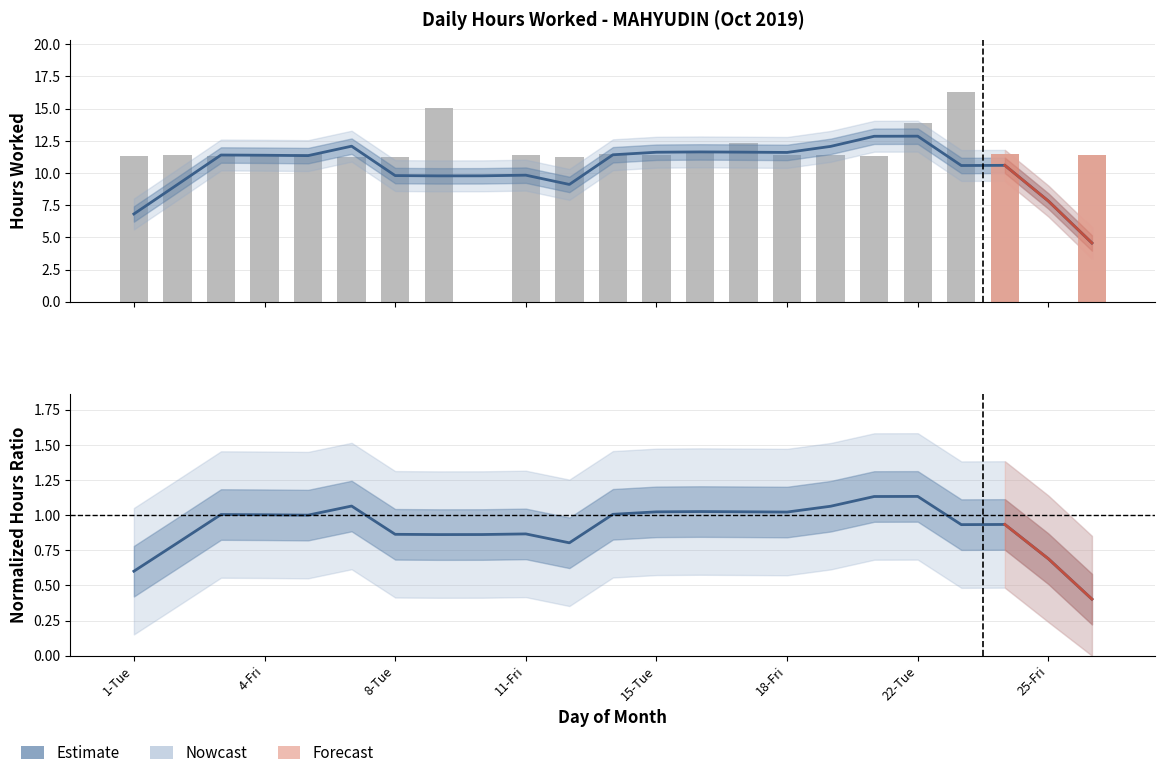

Rank the series by their maximum value, from lowest to highest.

Normalized ratio (MA), Hours Worked (MA)